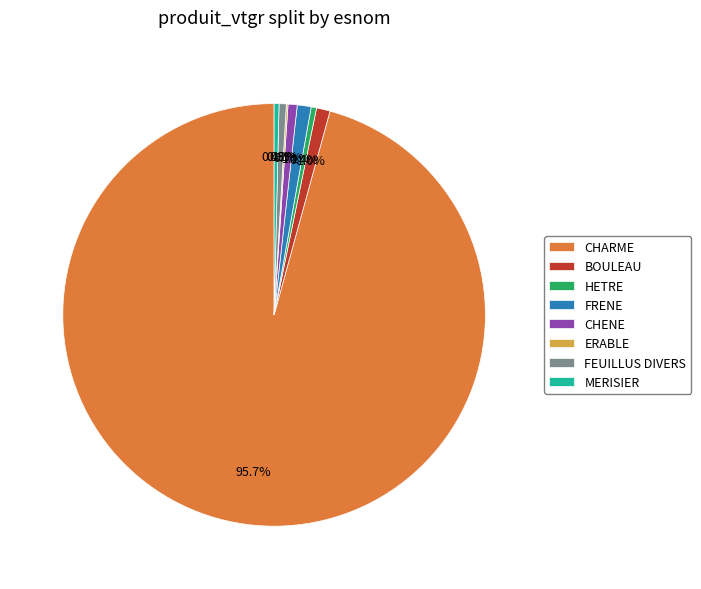

What is the largest slice in the pie chart?

CHARME